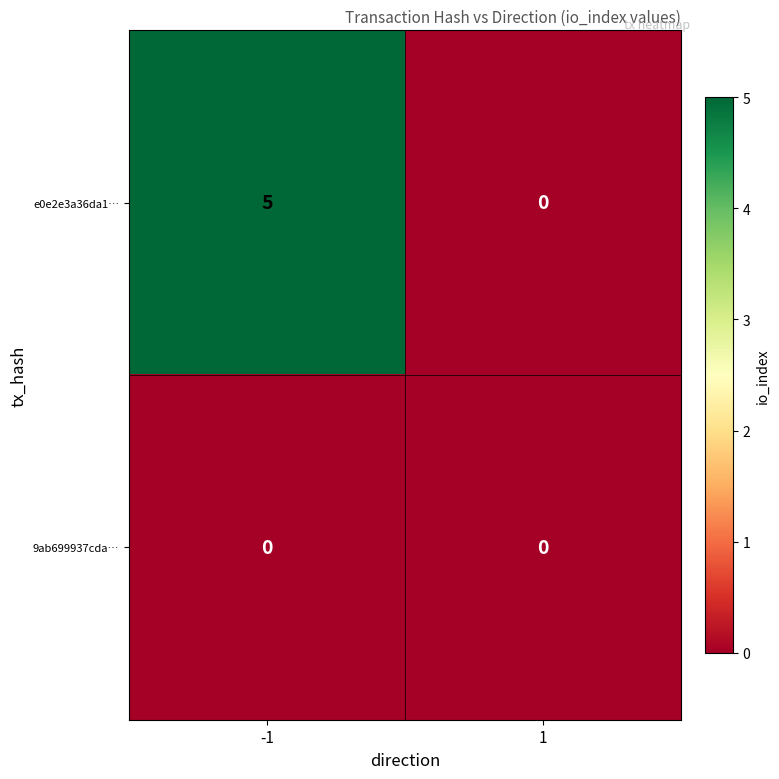

Reading left to right, extract all data points from this chart.

e0e2e3a36da1…: -1=5	1=0
9ab699937cda…: -1=0	1=0